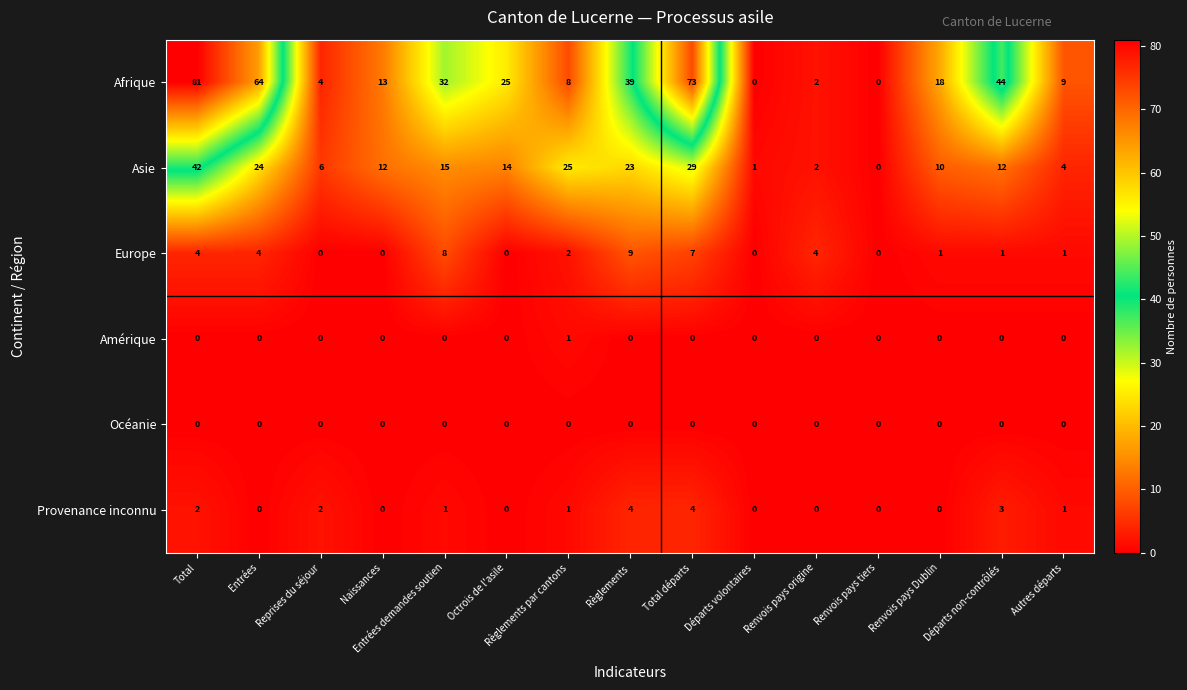

True or false: Europe has a value of 3 at Règlements.

False